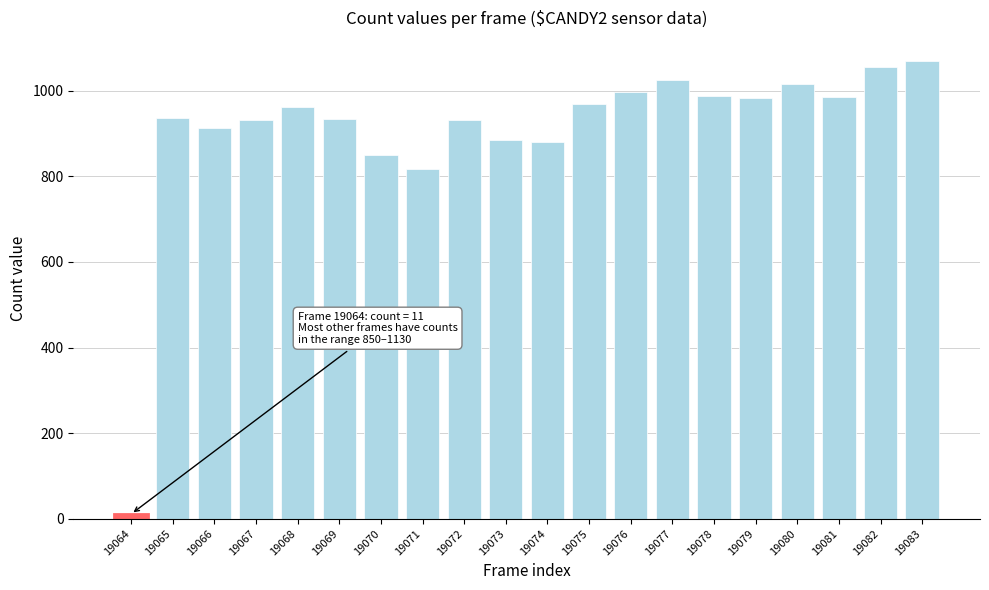

The chart shows a value of 1590 at 19077. True or false?

False